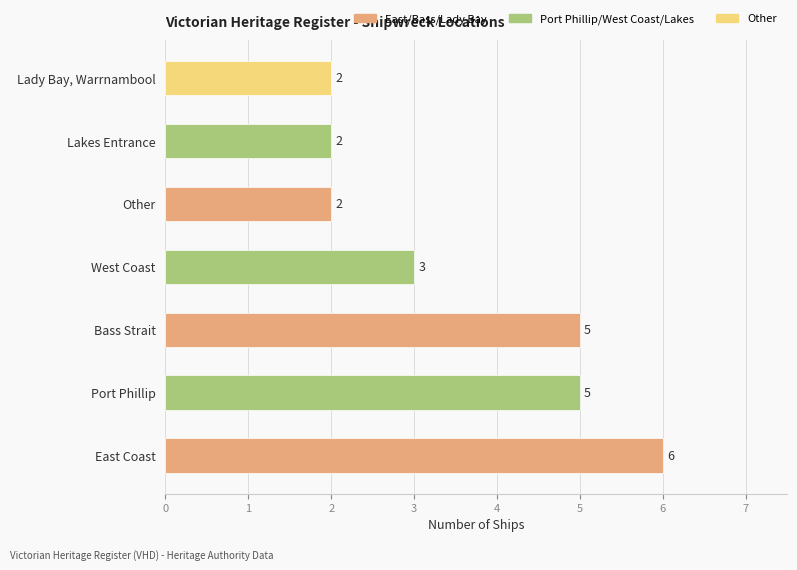

Is it true that the value at Bass Strait is 5?

True